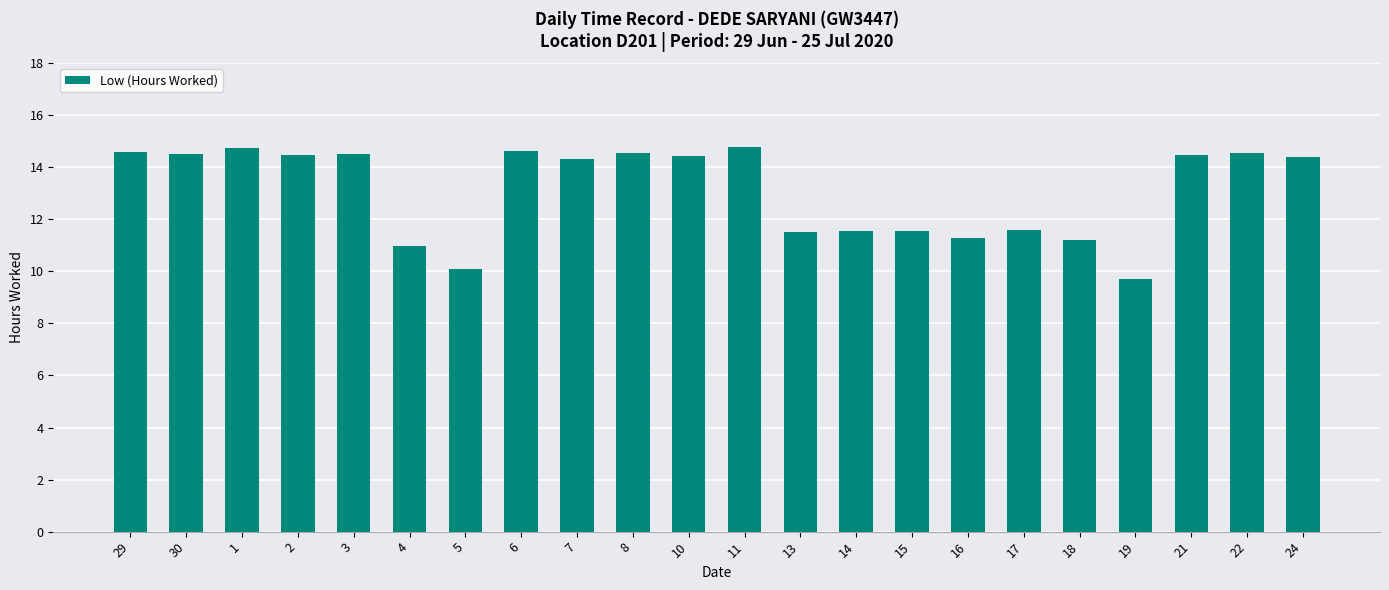

What is the ratio of the value at 10 to the value at 15?

1.3